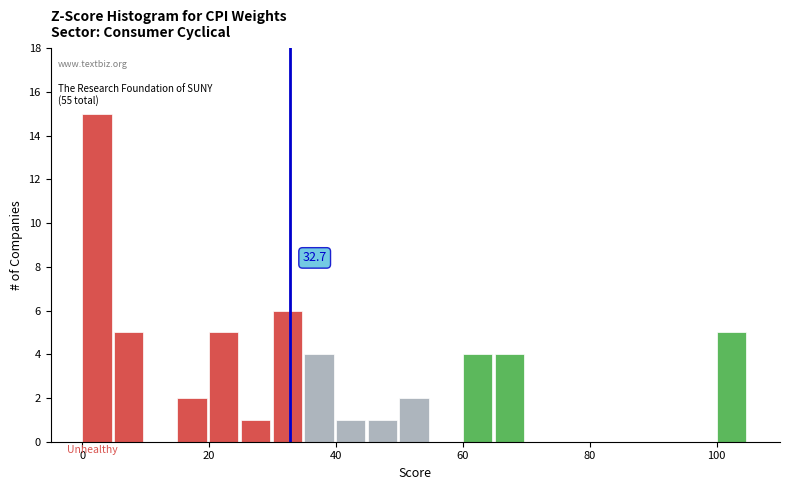

Read against the x-axis, roughly where is the centre of the tallest bar?

2